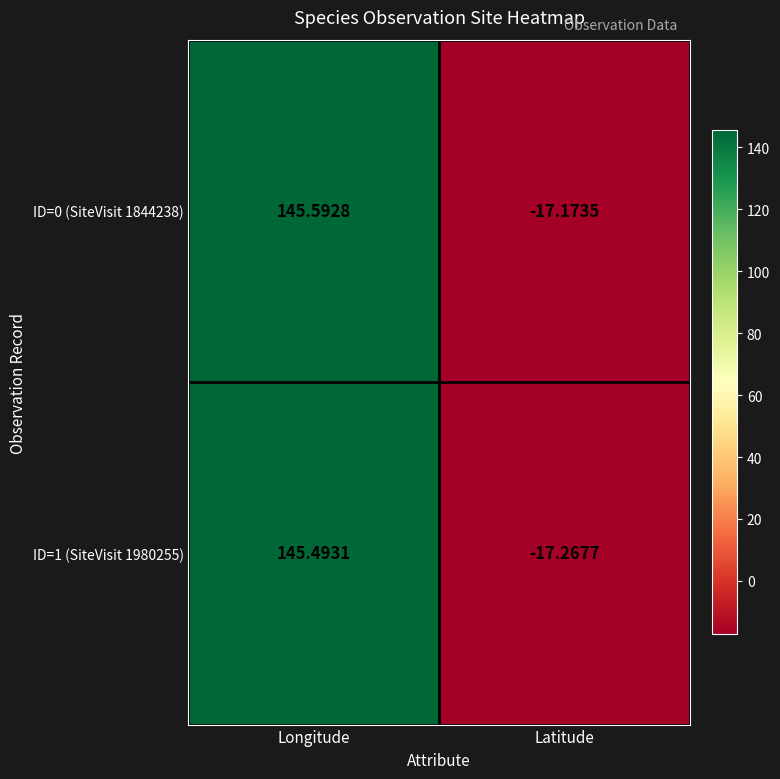

How many values in the ID=0 (SiteVisit 1844238) series exceed 145?

1